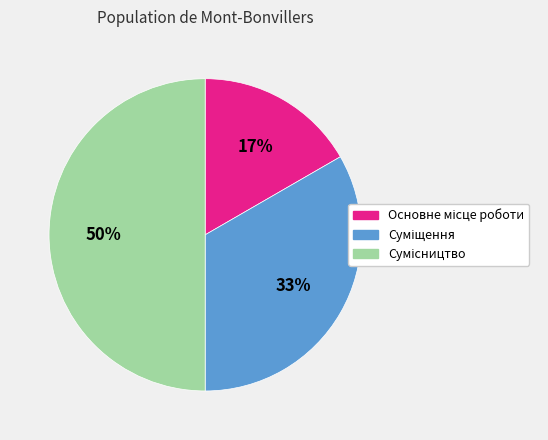

To the nearest percent, what is the difference between the largest and smallest slice percentages?

33%